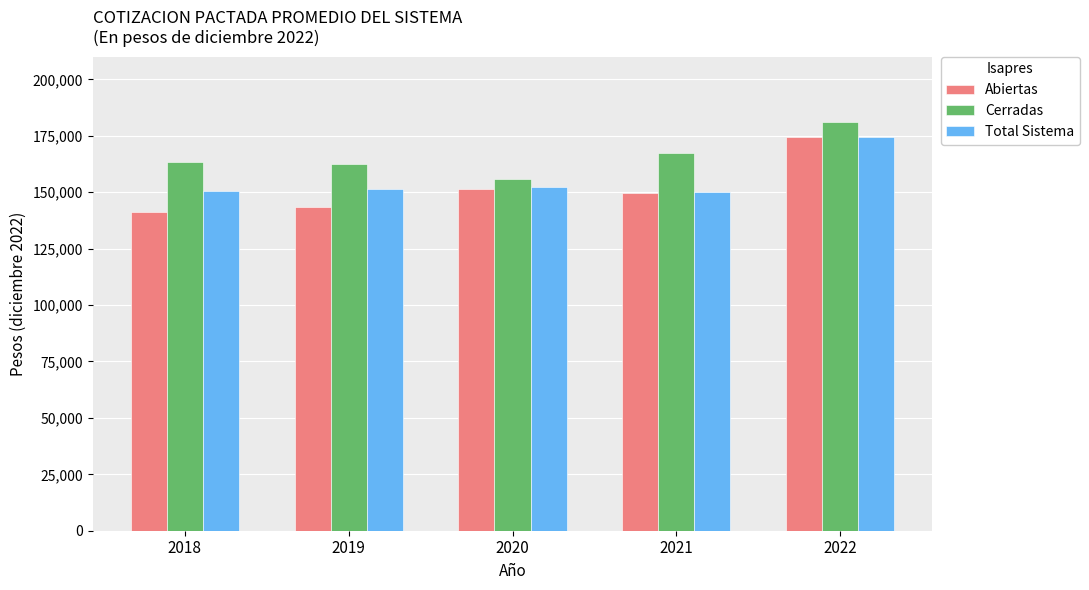

The value of Total Sistema at 2018 is 150662.5. True or false?

True